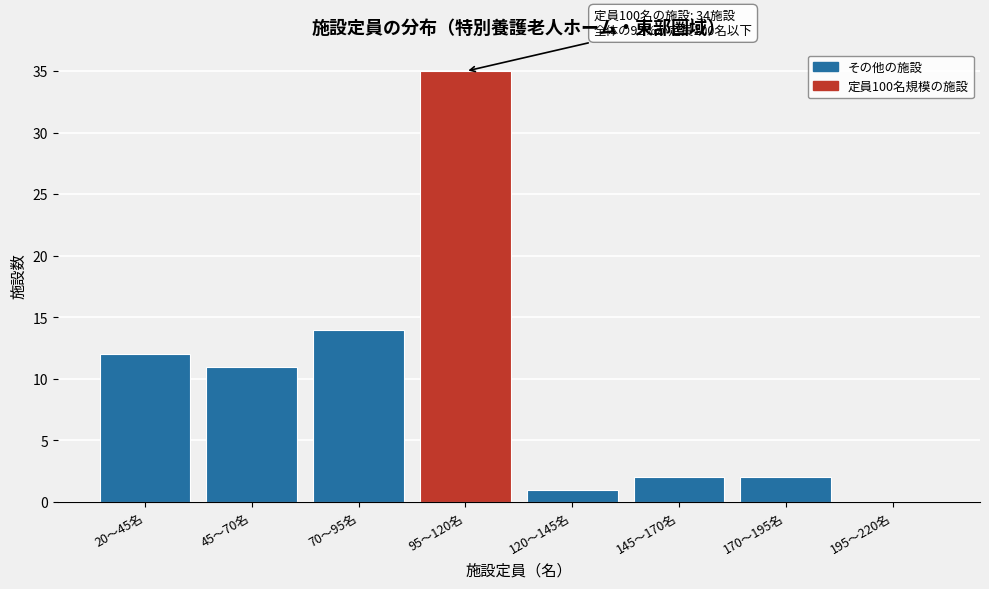

Reading left to right, transcribe all the data shown in this chart.

20〜45名=12	45〜70名=11	70〜95名=14	95〜120名=35	120〜145名=1	145〜170名=2	170〜195名=2	195〜220名=0